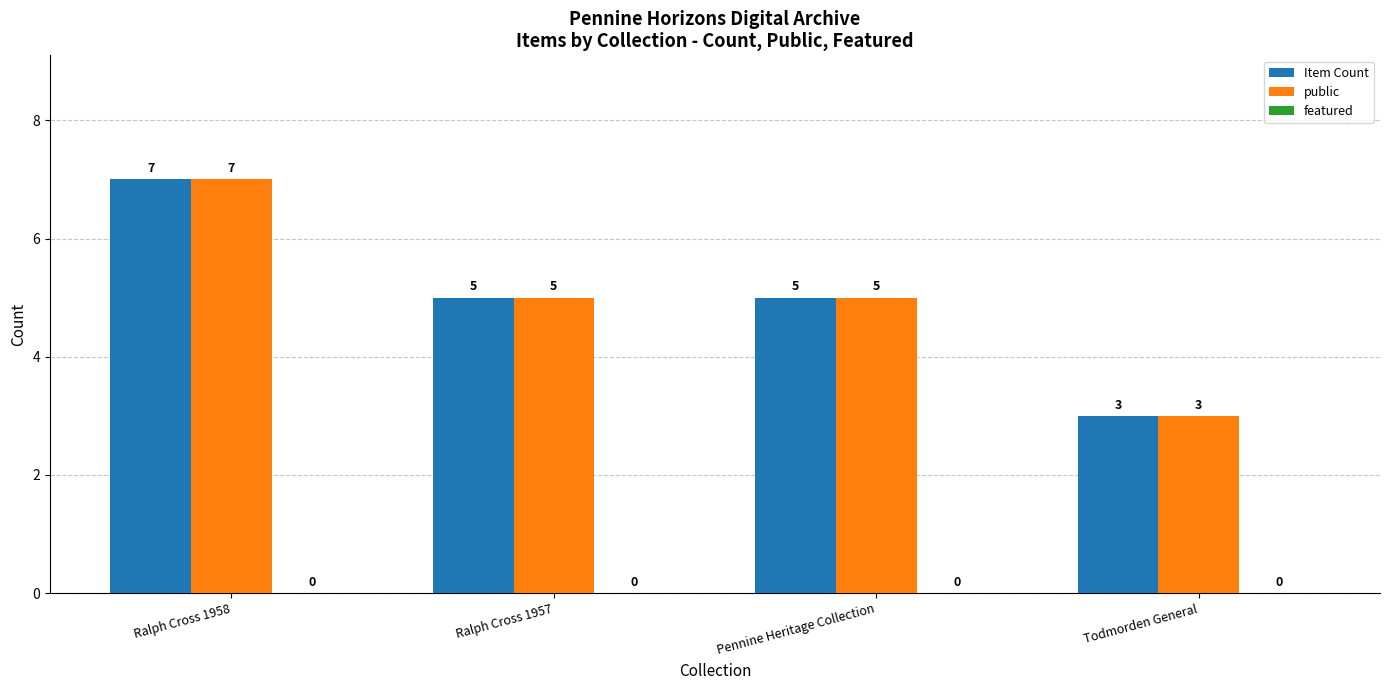

What is the label of the 2nd bar from the right?

Pennine Heritage Collection